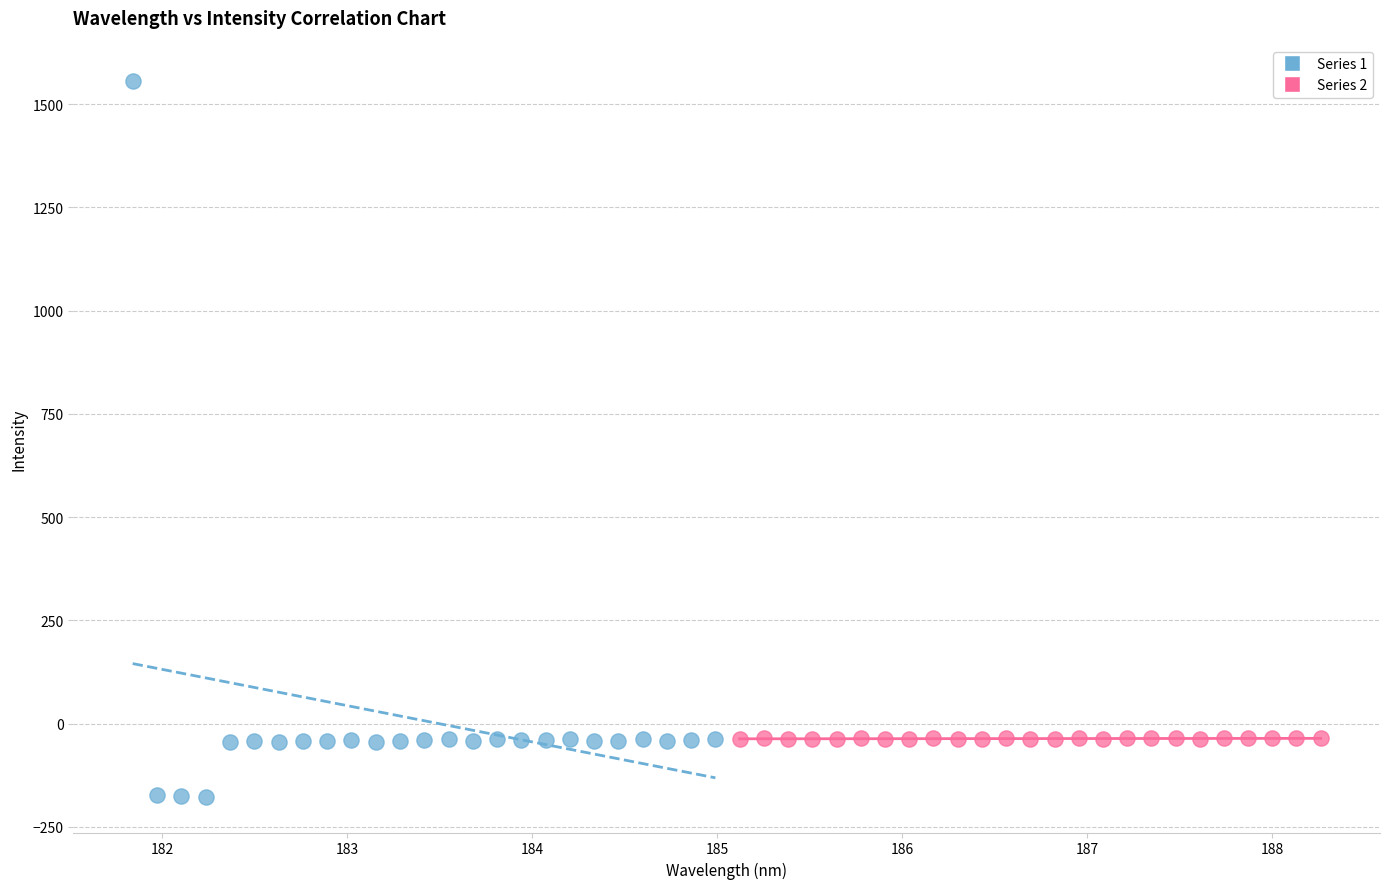

Which series has the largest Y range (max minus min)?

Series 1